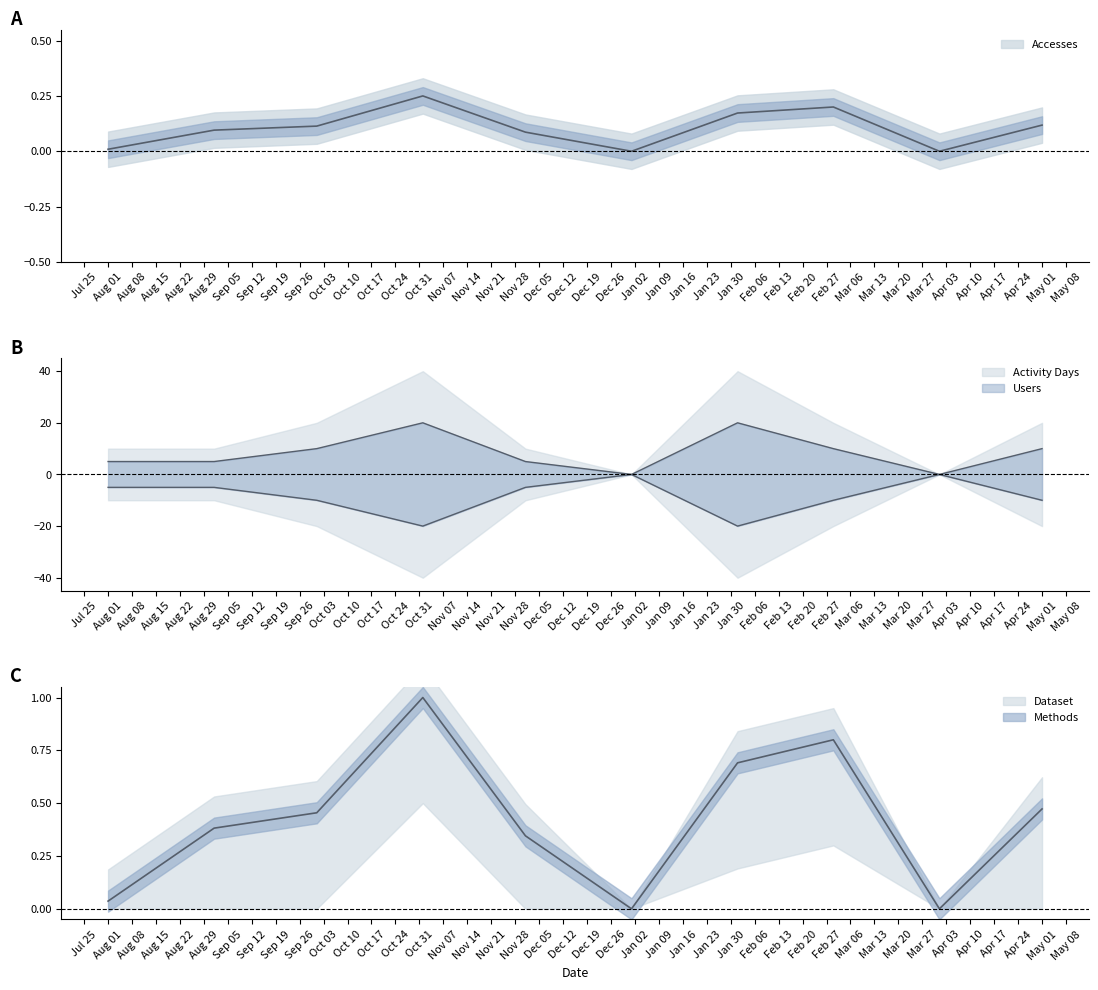

What value does the Accesses series have at 2023-02-01?

0.2